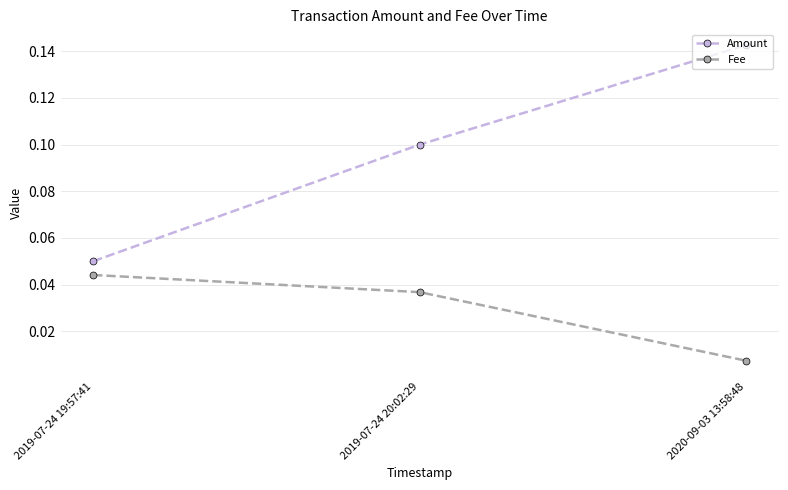

Is the value of Fee at 2020-09-03 13:58:48 greater than the value of Amount at 2019-07-24 19:57:41?

No